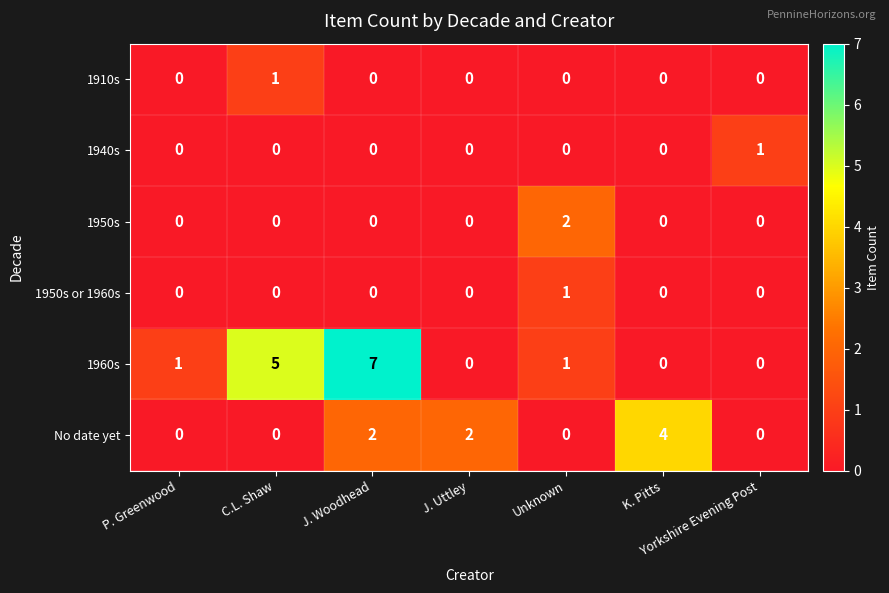

True or false: No date yet has a value of 3 at J. Uttley.

False